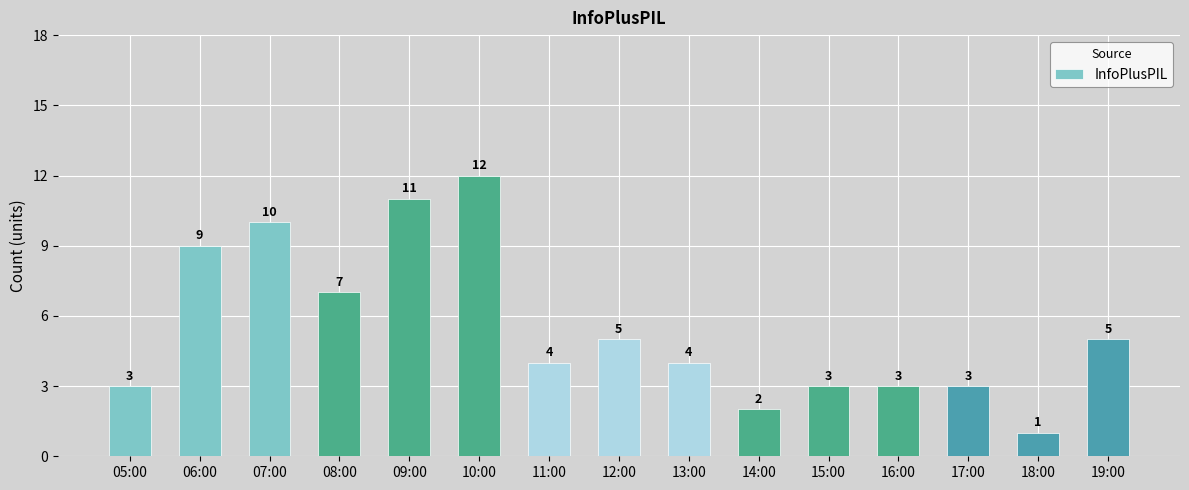

How many series are shown in this chart?

1